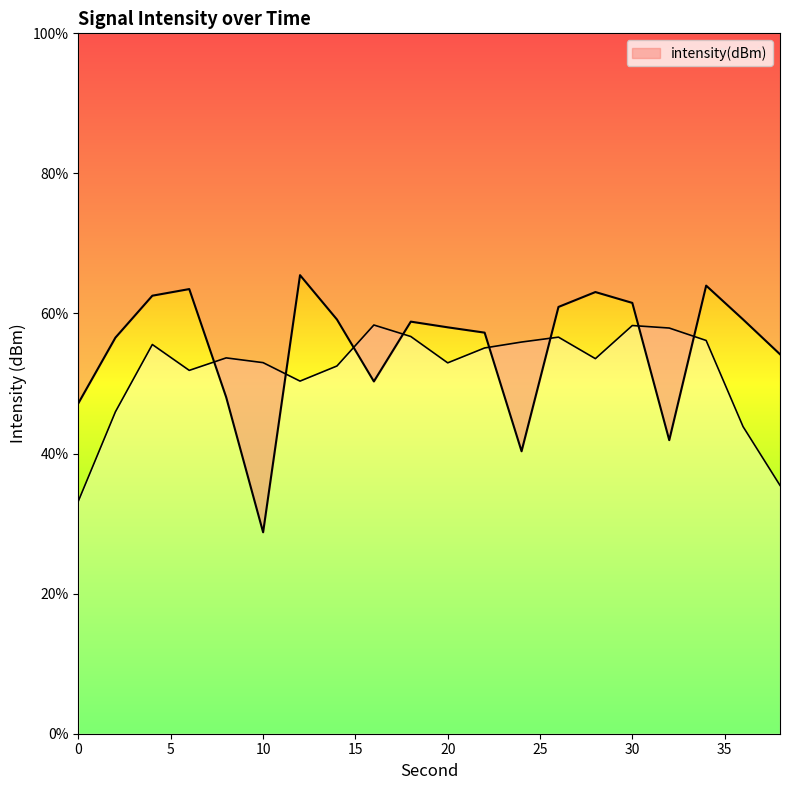

How many values exceed 58?

11